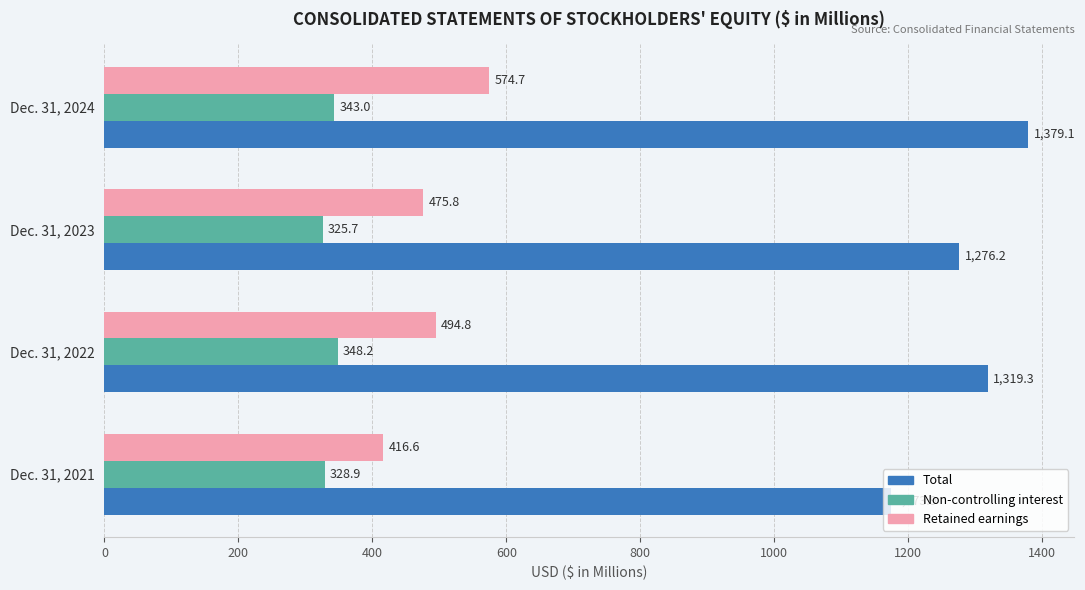

At which label is Non-controlling interest closest to 336?

Dec. 31, 2024